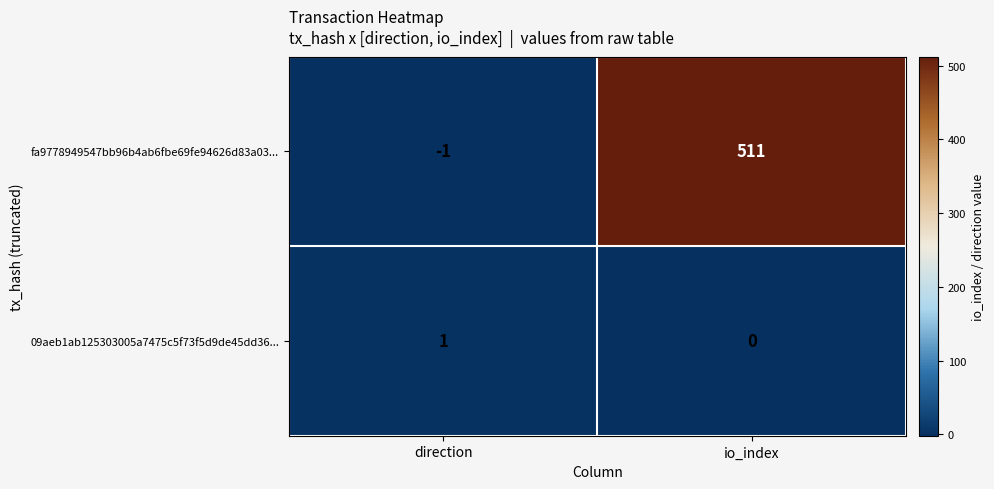

What is the maximum value for fa9778949547bb96b4ab6fbe69fe94626d83a03...?

511